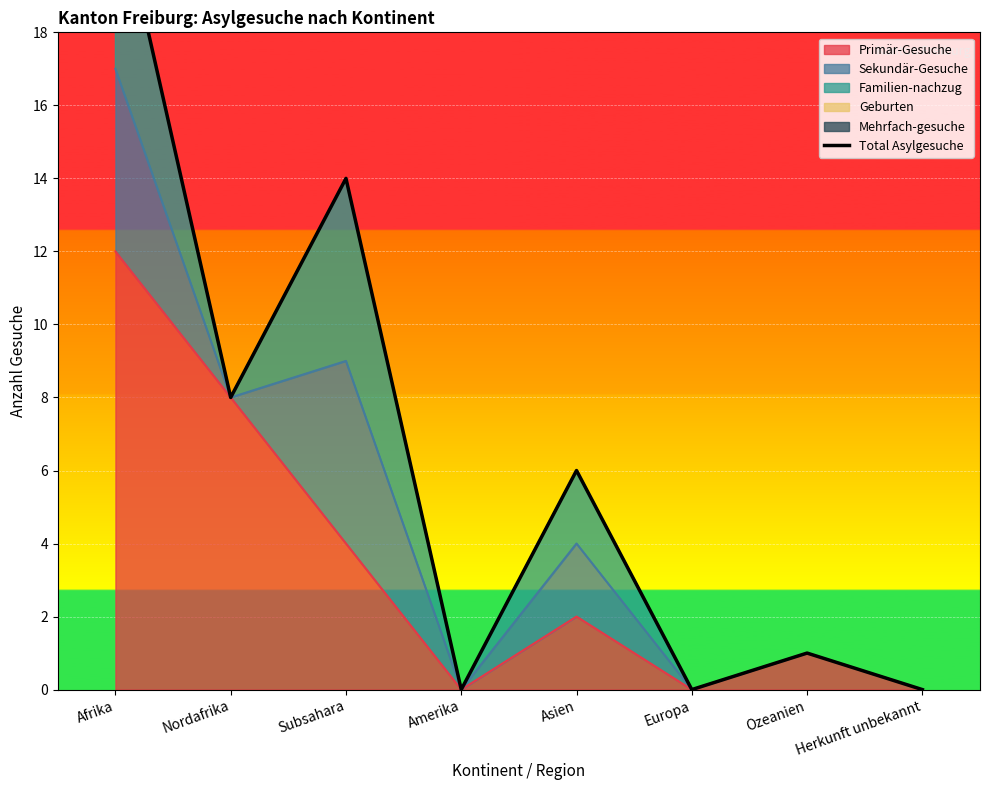

What is the label of the 7th point from the left?

Ozeanien